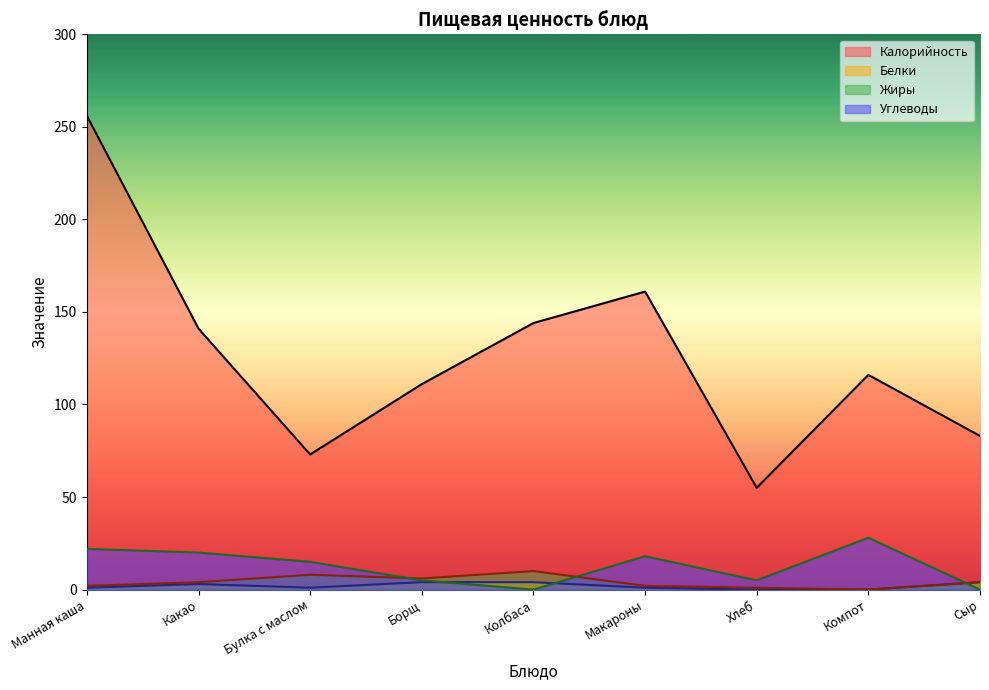

Count the number of categories in the chart.

9